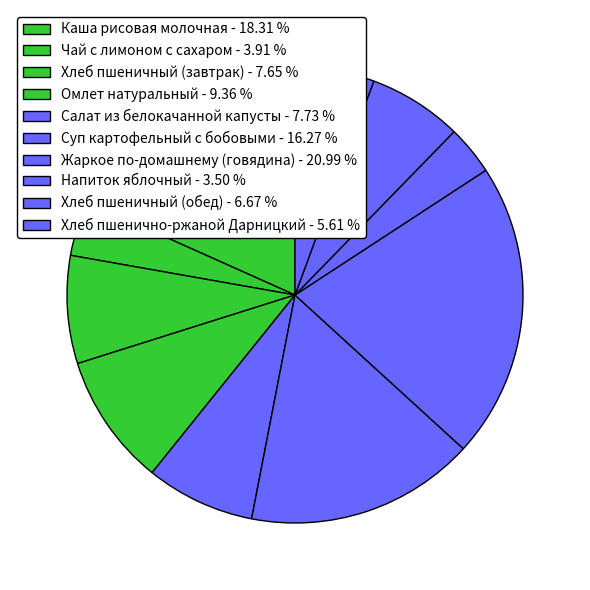

To the nearest percent, what percentage of the pie is Хлеб пшеничный (завтрак)?

8%